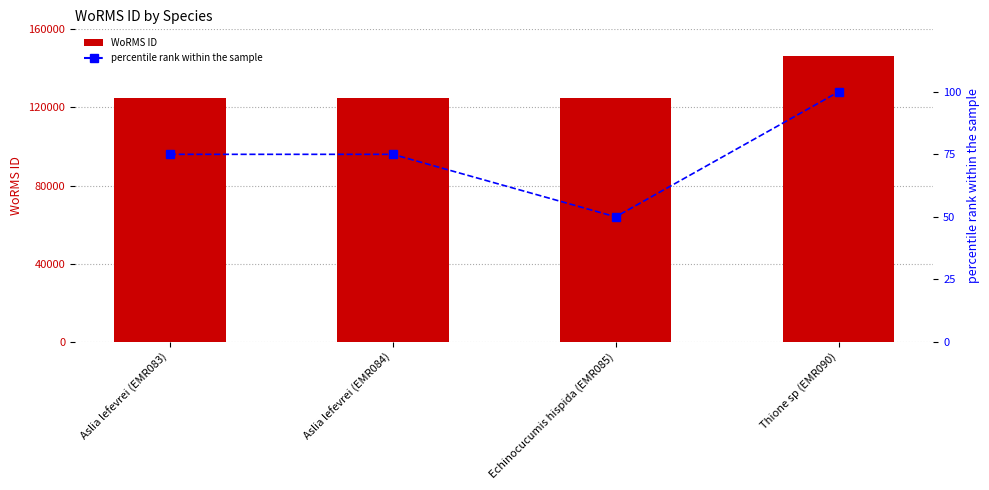

List the series in order of their peak value, lowest first.

percentile rank within the sample, WoRMS ID